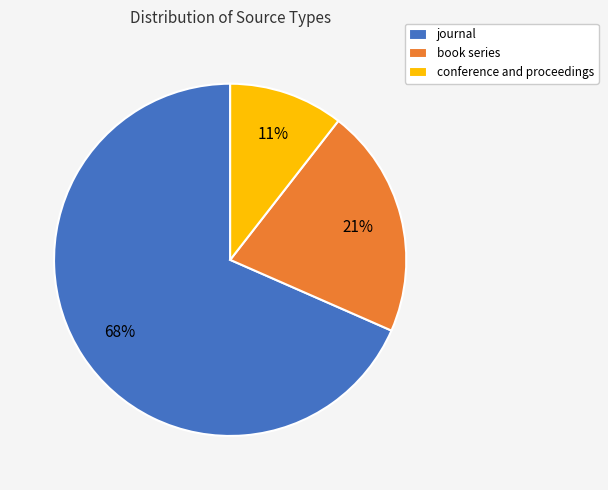

Which slice is the smallest?

conference and proceedings